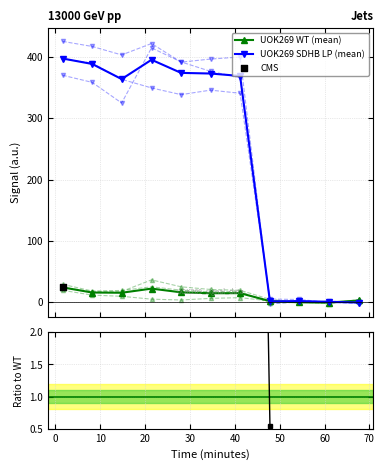

Which series has the largest Y range (max minus min)?

UOK269 SDHB LP (mean)